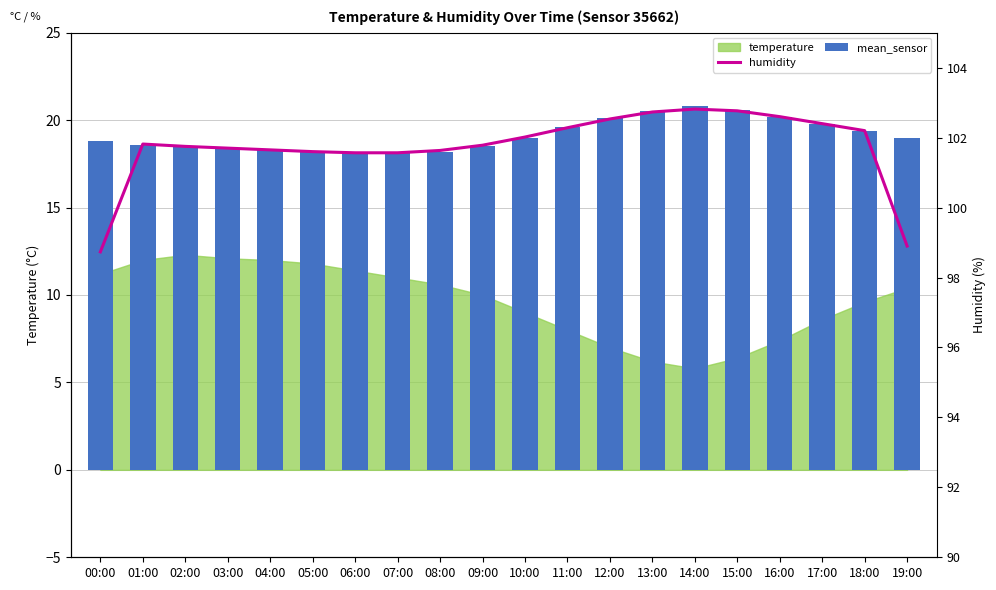

Is the value of temperature at 02:00 greater than the value of mean_sensor at 19:00?

Yes